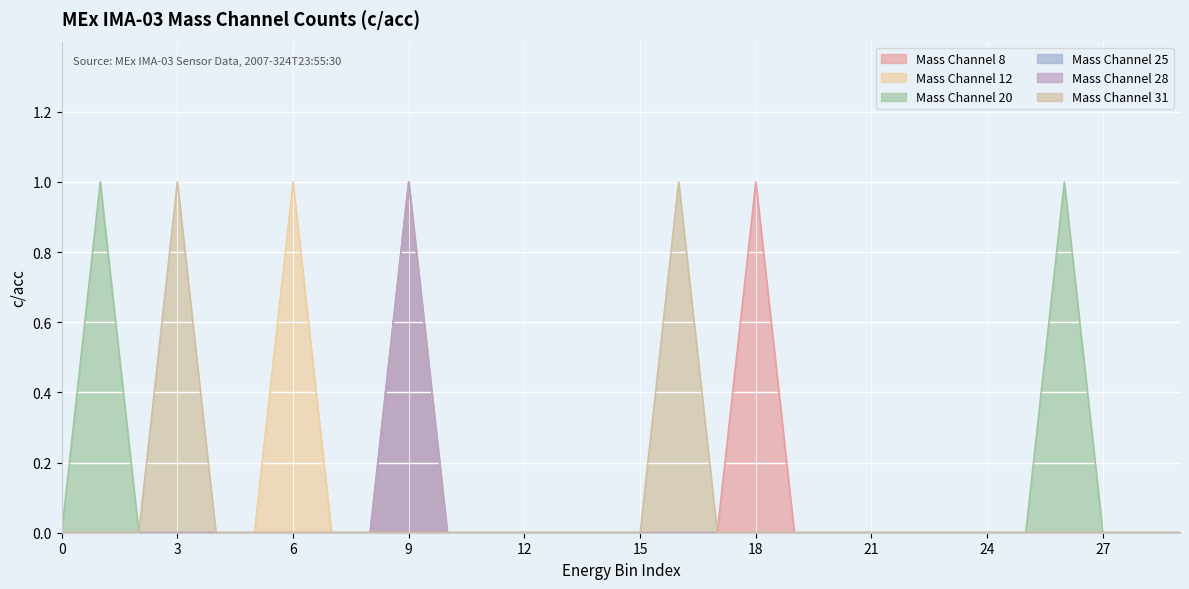

Does the chart display data point markers on the line(s)?

No